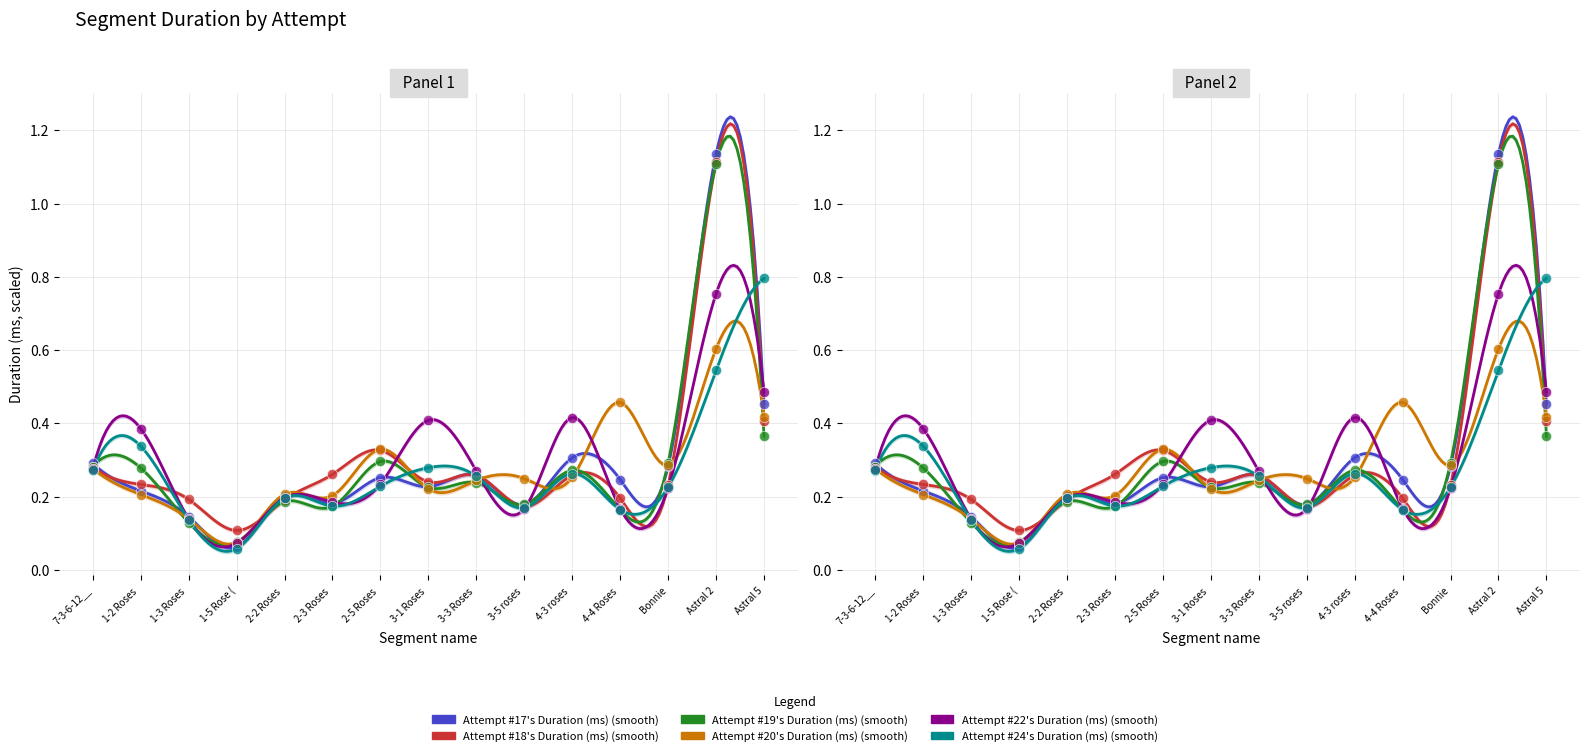

Is the value of Attempt #22's Duration (ms) at Astral 5 greater than the value of Attempt #24's Duration (ms) at Astral 5?

No